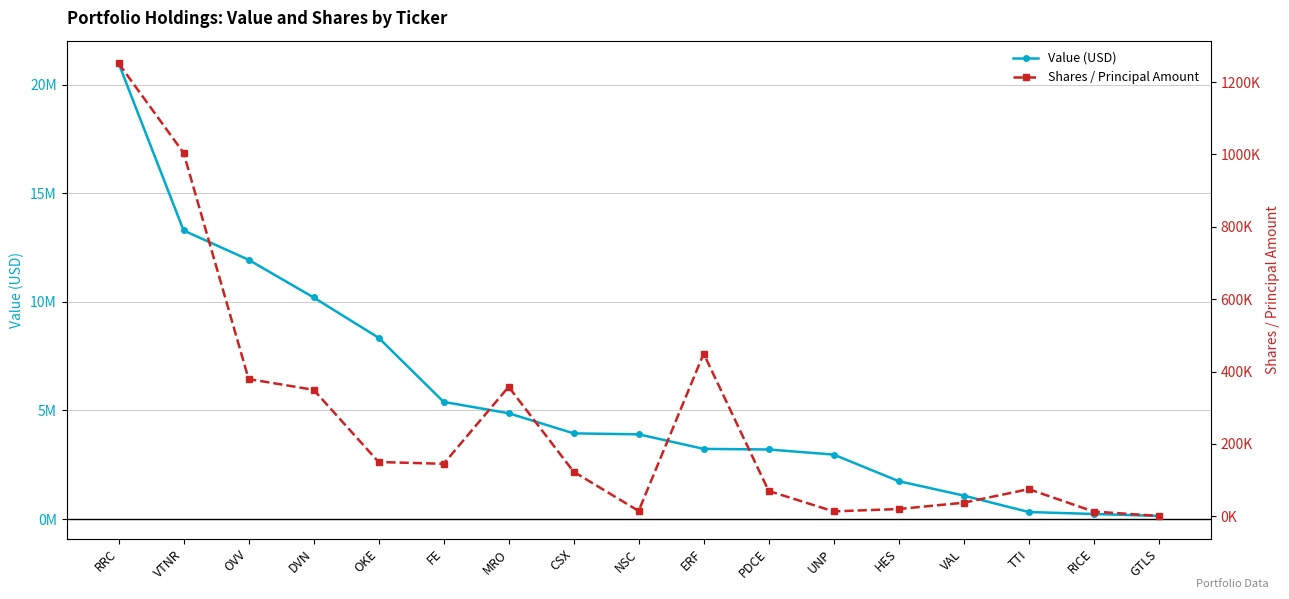

Does the chart display data point markers on the line(s)?

Yes